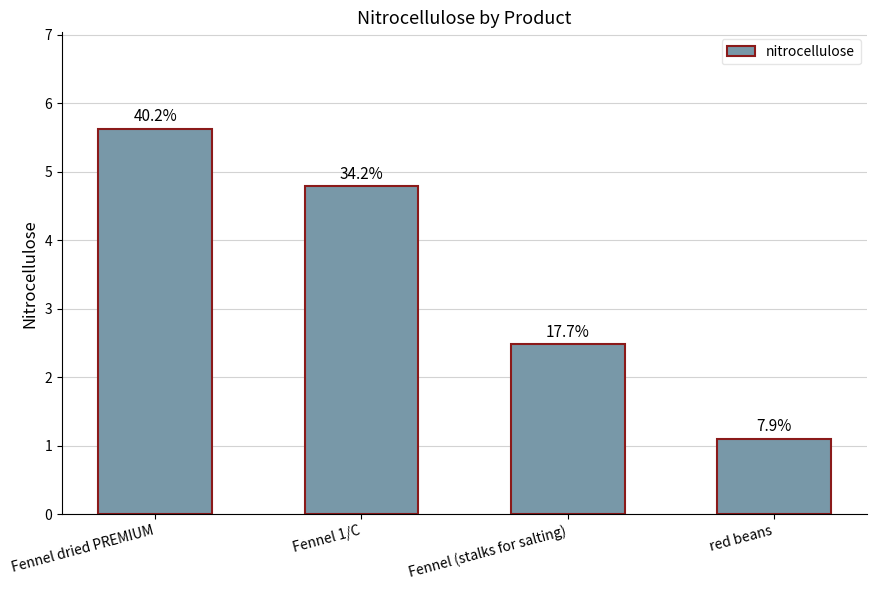

What is the ratio of the value at Fennel (stalks for salting) to the value at Fennel dried PREMIUM?

0.4